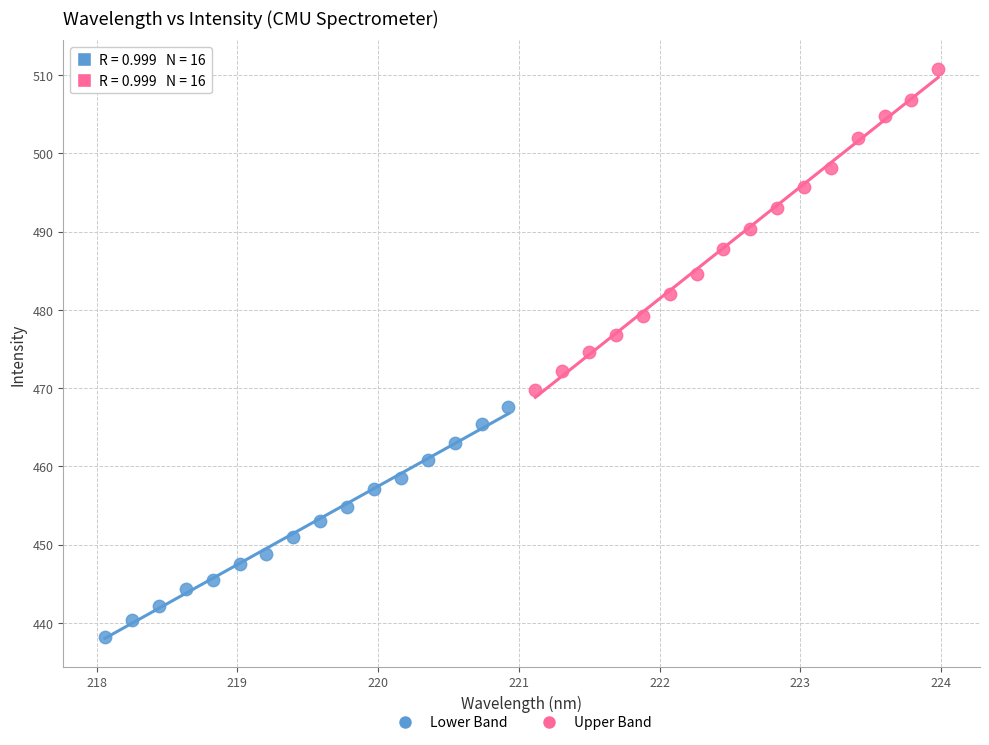

Which series contains the highest Y value?

Upper Band